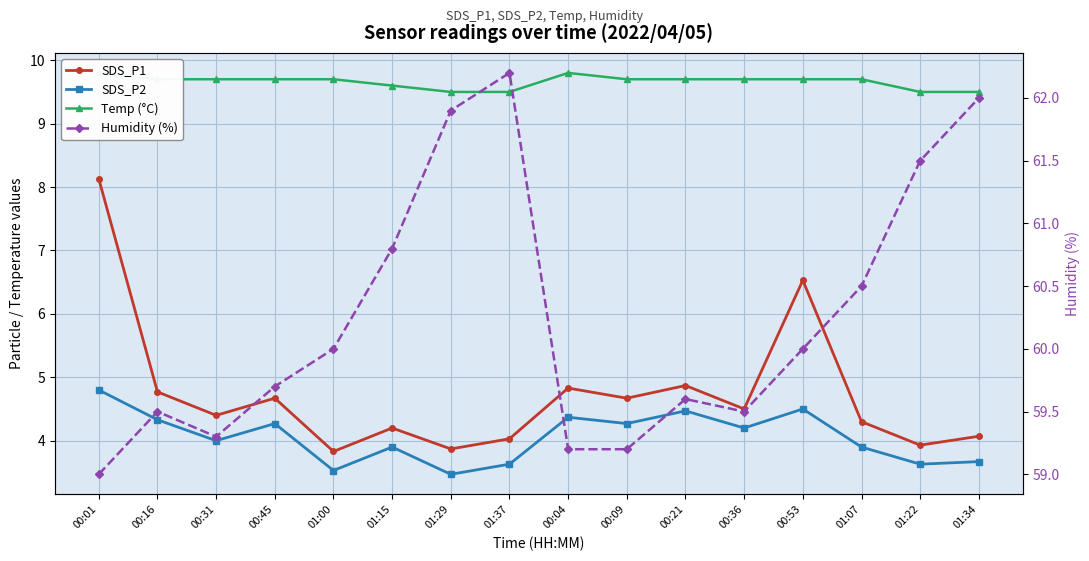

What are all the series names shown in the legend?

SDS_P1, SDS_P2, Temp (°C), Humidity (%)